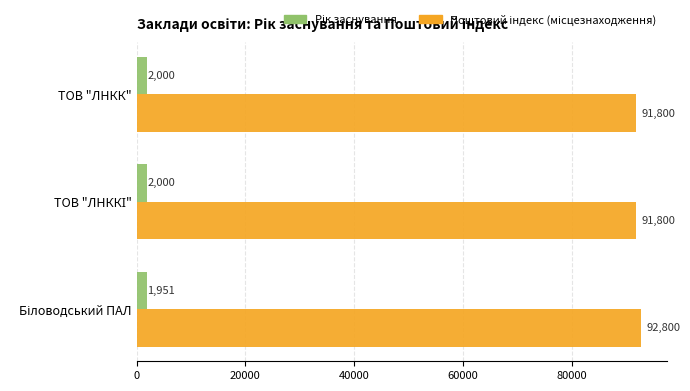

At how many categories does at least one series exceed 45008?

3